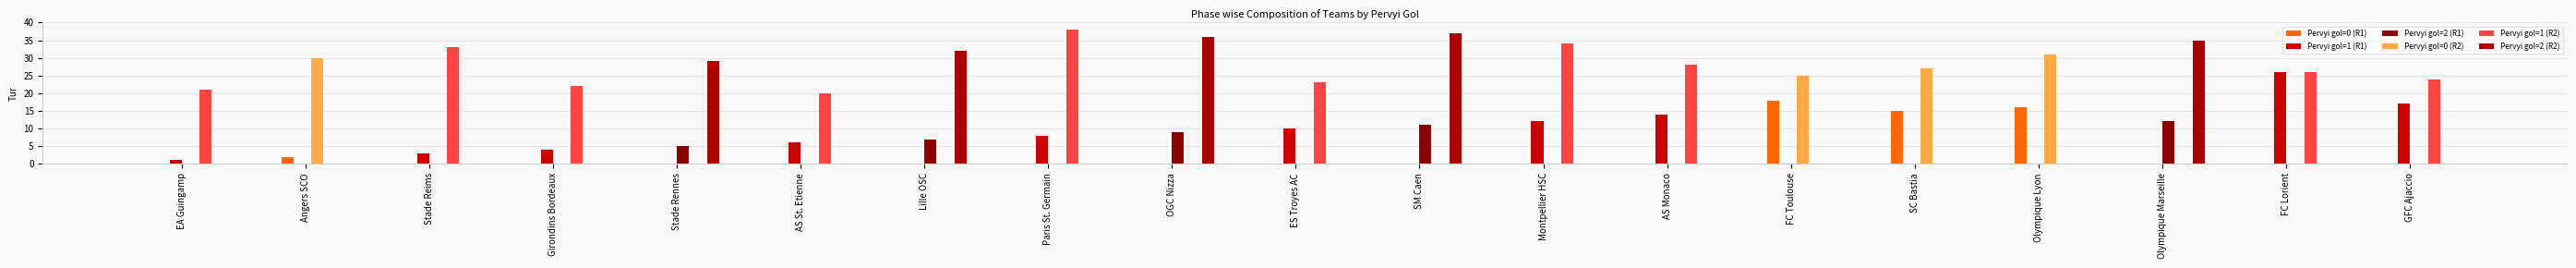

Reading left to right, list all the values displayed in this chart.

Pervyi gol=0 (R1): EA Guingamp=0	Angers SCO=2	Stade Reims=0	Girondins Bordeaux=0	Stade Rennes=0	AS St. Etienne=0	Lille OSC=0	Paris St. Germain=0	OGC Nizza=0	ES Troyes AC=0	SM Caen=0	Montpellier HSC=0	AS Monaco=0	FC Toulouse=18	SC Bastia=15	Olympique Lyon=16	Olympique Marseille=0	FC Lorient=0	GFC Ajaccio=0
Pervyi gol=1 (R1): EA Guingamp=1	Angers SCO=0	Stade Reims=3	Girondins Bordeaux=4	Stade Rennes=0	AS St. Etienne=6	Lille OSC=0	Paris St. Germain=8	OGC Nizza=0	ES Troyes AC=10	SM Caen=0	Montpellier HSC=12	AS Monaco=14	FC Toulouse=0	SC Bastia=0	Olympique Lyon=0	Olympique Marseille=0	FC Lorient=26	GFC Ajaccio=17
Pervyi gol=2 (R1): EA Guingamp=0	Angers SCO=0	Stade Reims=0	Girondins Bordeaux=0	Stade Rennes=5	AS St. Etienne=0	Lille OSC=7	Paris St. Germain=0	OGC Nizza=9	ES Troyes AC=0	SM Caen=11	Montpellier HSC=0	AS Monaco=0	FC Toulouse=0	SC Bastia=0	Olympique Lyon=0	Olympique Marseille=12	FC Lorient=0	GFC Ajaccio=0
Pervyi gol=0 (R2): EA Guingamp=0	Angers SCO=30	Stade Reims=0	Girondins Bordeaux=0	Stade Rennes=0	AS St. Etienne=0	Lille OSC=0	Paris St. Germain=0	OGC Nizza=0	ES Troyes AC=0	SM Caen=0	Montpellier HSC=0	AS Monaco=0	FC Toulouse=25	SC Bastia=27	Olympique Lyon=31	Olympique Marseille=0	FC Lorient=0	GFC Ajaccio=0
Pervyi gol=1 (R2): EA Guingamp=21	Angers SCO=0	Stade Reims=33	Girondins Bordeaux=22	Stade Rennes=0	AS St. Etienne=20	Lille OSC=0	Paris St. Germain=38	OGC Nizza=0	ES Troyes AC=23	SM Caen=0	Montpellier HSC=34	AS Monaco=28	FC Toulouse=0	SC Bastia=0	Olympique Lyon=0	Olympique Marseille=0	FC Lorient=26	GFC Ajaccio=24
Pervyi gol=2 (R2): EA Guingamp=0	Angers SCO=0	Stade Reims=0	Girondins Bordeaux=0	Stade Rennes=29	AS St. Etienne=0	Lille OSC=32	Paris St. Germain=0	OGC Nizza=36	ES Troyes AC=0	SM Caen=37	Montpellier HSC=0	AS Monaco=0	FC Toulouse=0	SC Bastia=0	Olympique Lyon=0	Olympique Marseille=35	FC Lorient=0	GFC Ajaccio=0